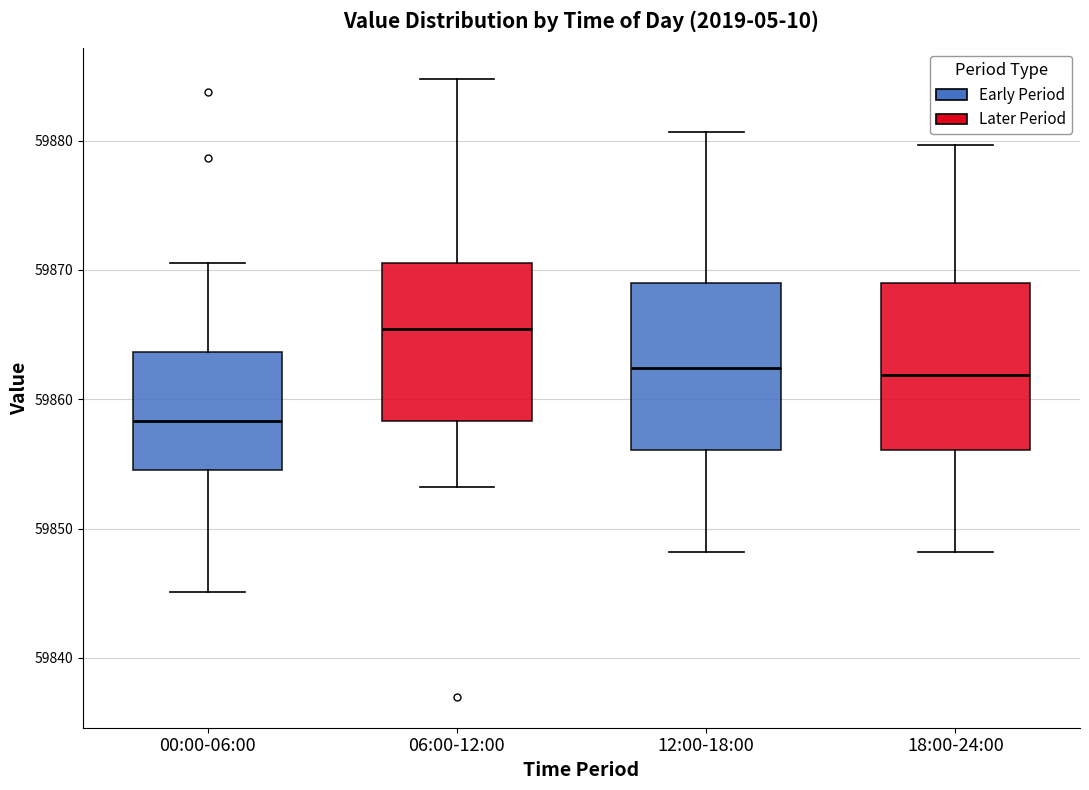

Reading left to right, transcribe this box plot: for each box, give where its median line is, the range the box spans, and where its two whiskers end, as read against the y-axis. The values are not printed on the chart, so give them approximately, as read against the axis.

00:00-06:00: median 59858, box 59855 to 59864, whiskers 59845 to 59871
06:00-12:00: median 59865, box 59858 to 59871, whiskers 59853 to 59885
12:00-18:00: median 59862, box 59856 to 59869, whiskers 59848 to 59881
18:00-24:00: median 59862, box 59856 to 59869, whiskers 59848 to 59880